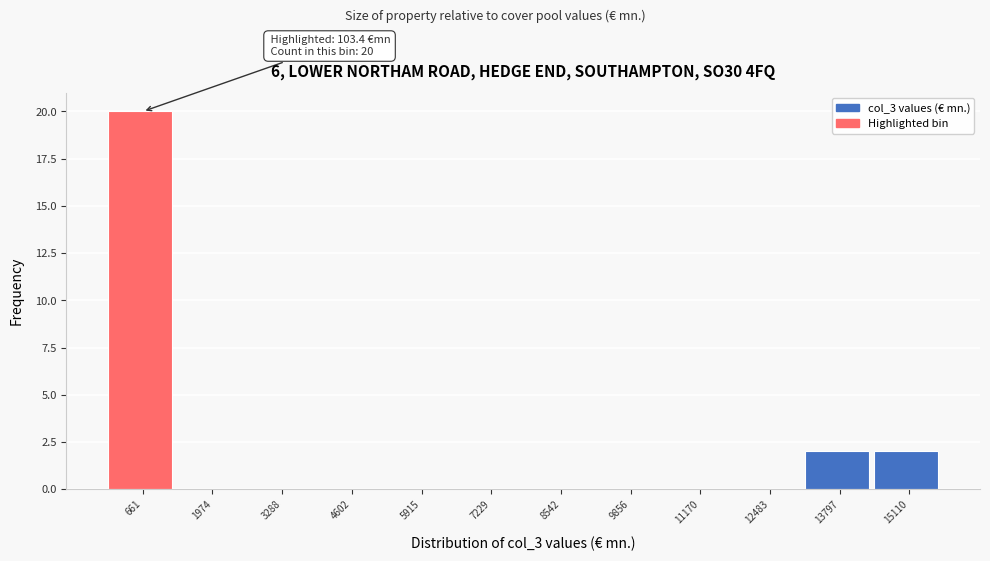

Over which range of the x-axis is the bar tallest?

0 to 1400